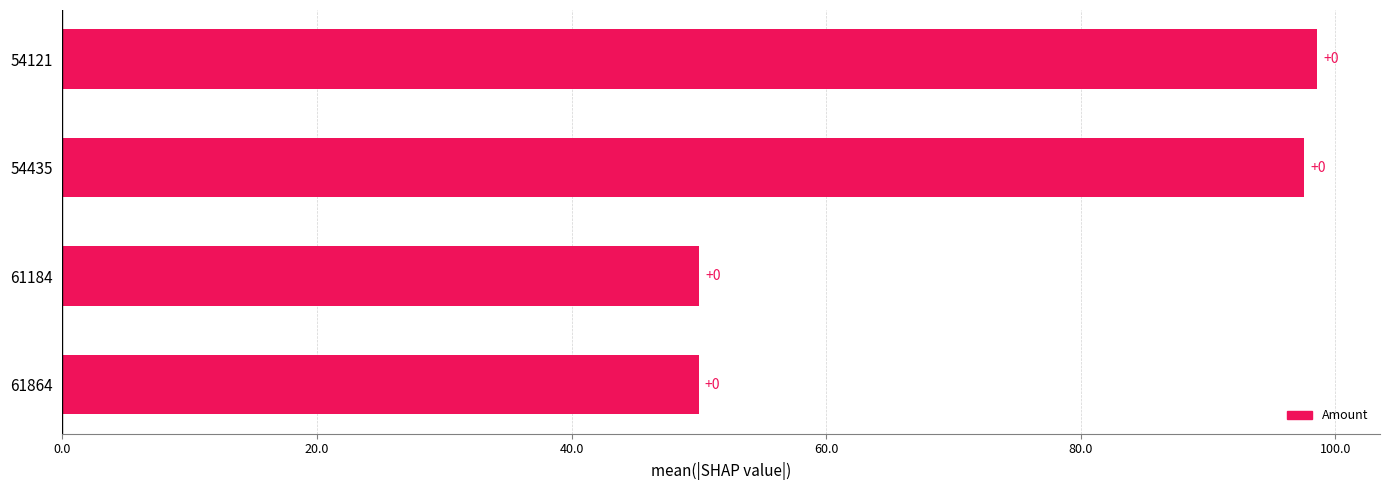

Are the bars horizontal?

Yes